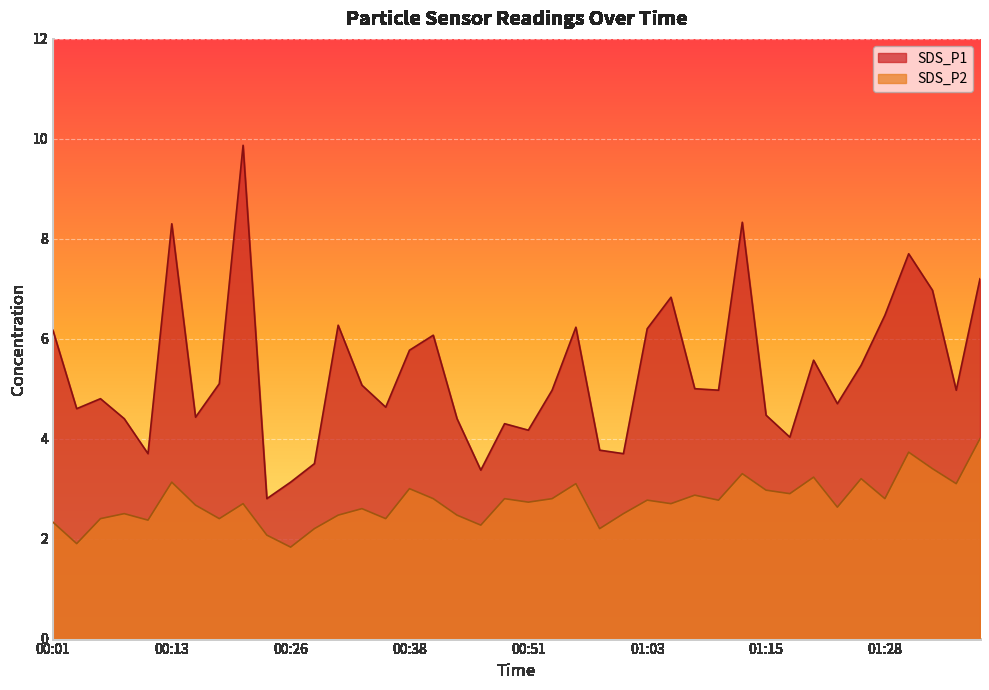

At which category does SDS_P2 reach its first local valley?

00:03